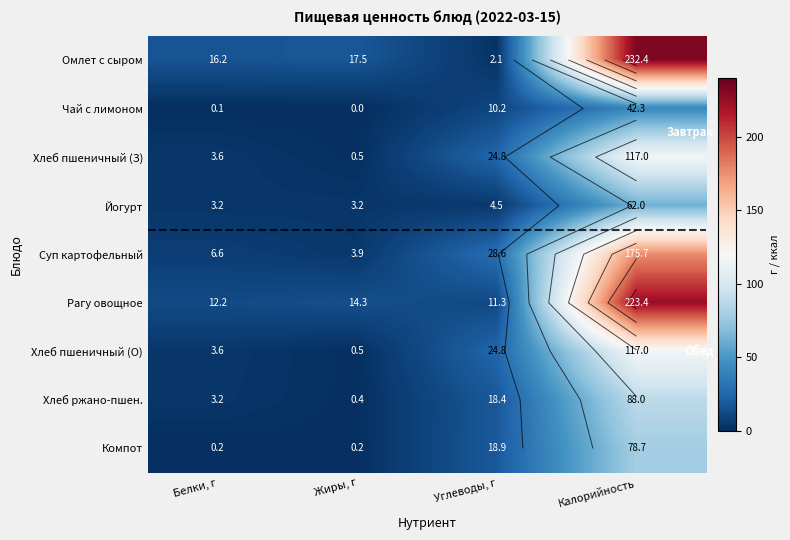

How many values in the Чай с лимоном series are below 10?

2